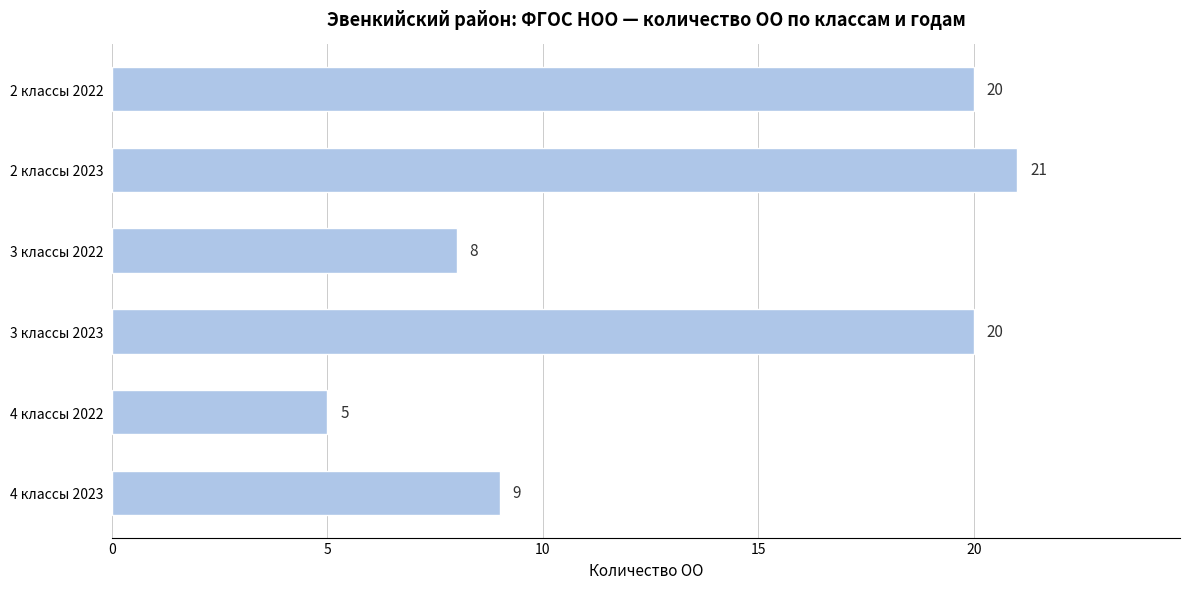

What value does the data have at 4 классы 2022?

5